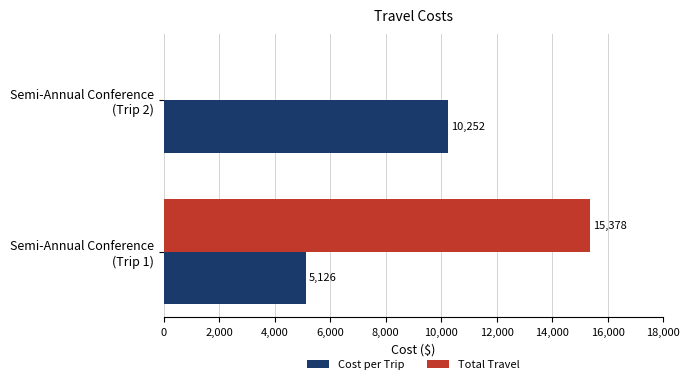

What is the maximum value for Cost per Trip?

10252